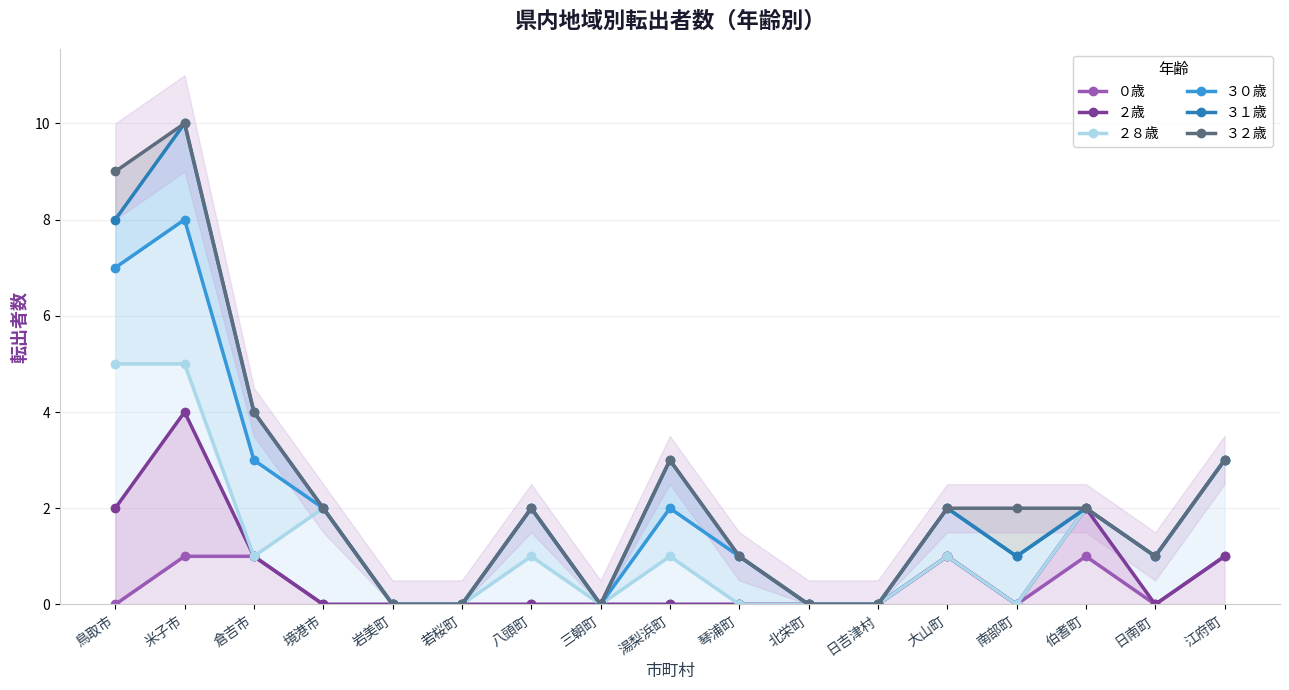

How many data points does each series have?

17